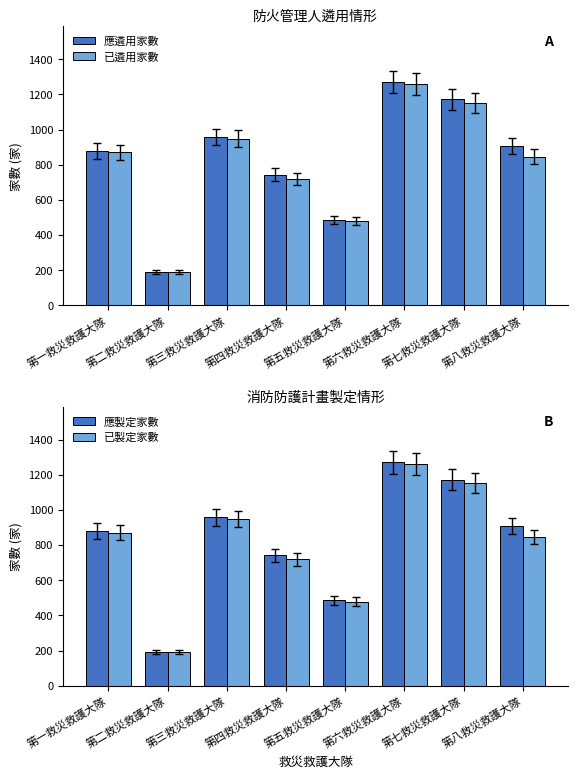

Reading left to right, transcribe all the data shown in this chart.

應遴用家數: 第一救災救護大隊=879	第二救災救護大隊=191	第三救災救護大隊=958	第四救災救護大隊=743	第五救災救護大隊=486	第六救災救護大隊=1270	第七救災救護大隊=1171	第八救災救護大隊=906
已遴用家數: 第一救災救護大隊=870	第二救災救護大隊=191	第三救災救護大隊=948	第四救災救護大隊=719	第五救災救護大隊=479	第六救災救護大隊=1259	第七救災救護大隊=1153	第八救災救護大隊=846
應製定家數: 第一救災救護大隊=879	第二救災救護大隊=191	第三救災救護大隊=958	第四救災救護大隊=743	第五救災救護大隊=486	第六救災救護大隊=1270	第七救災救護大隊=1171	第八救災救護大隊=906
已製定家數: 第一救災救護大隊=870	第二救災救護大隊=191	第三救災救護大隊=948	第四救災救護大隊=719	第五救災救護大隊=479	第六救災救護大隊=1259	第七救災救護大隊=1153	第八救災救護大隊=846